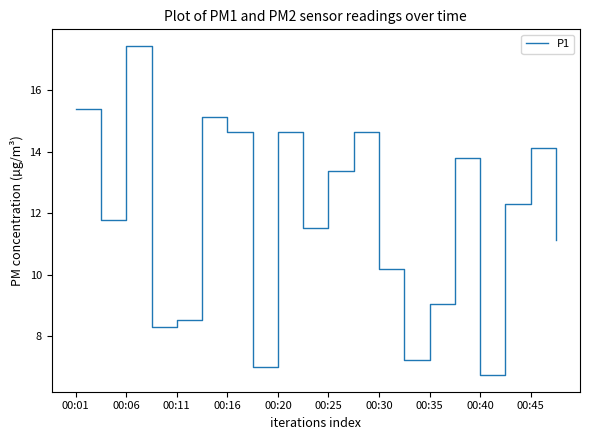

What is the minimum value shown in the chart?

6.7